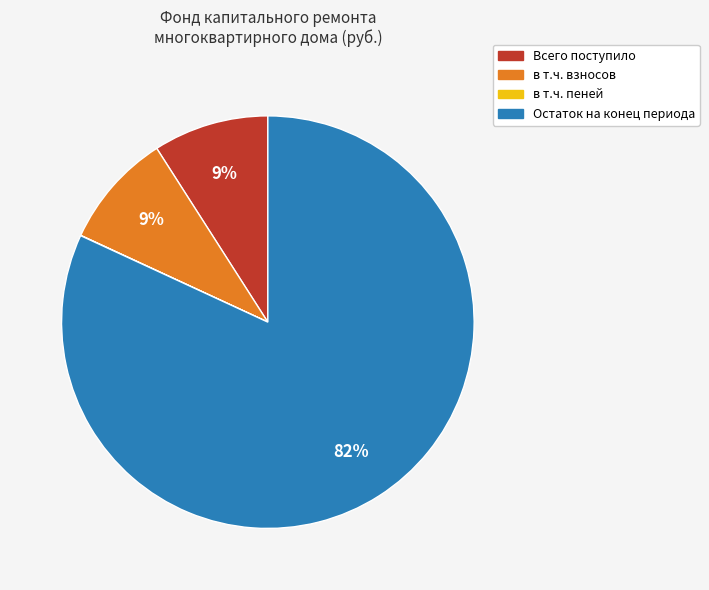

Which slice is the largest?

Остаток на конец периода